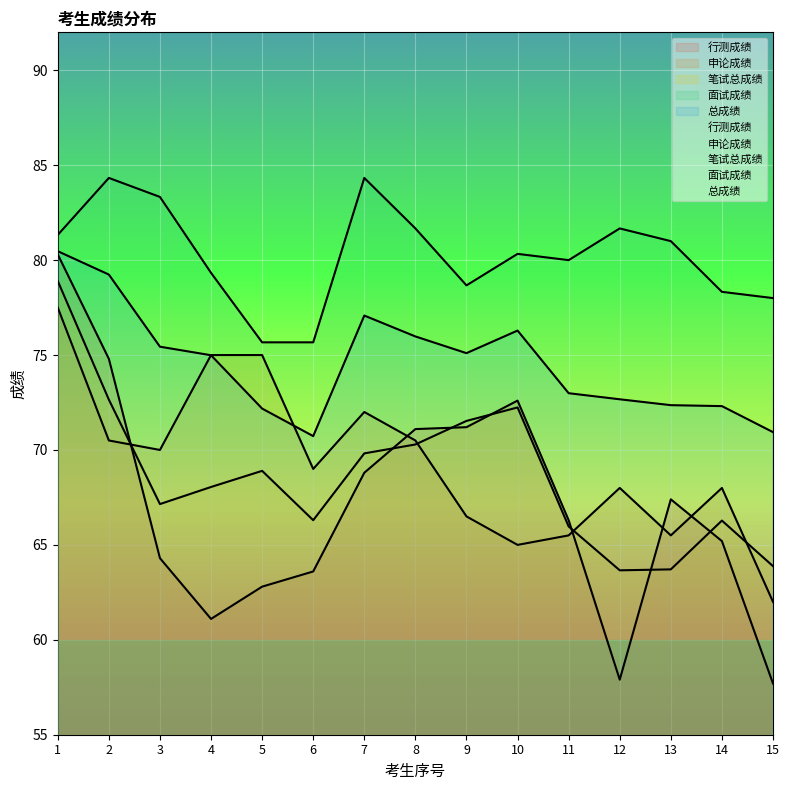

Which series changed the most between 1 and 4?

行测成绩